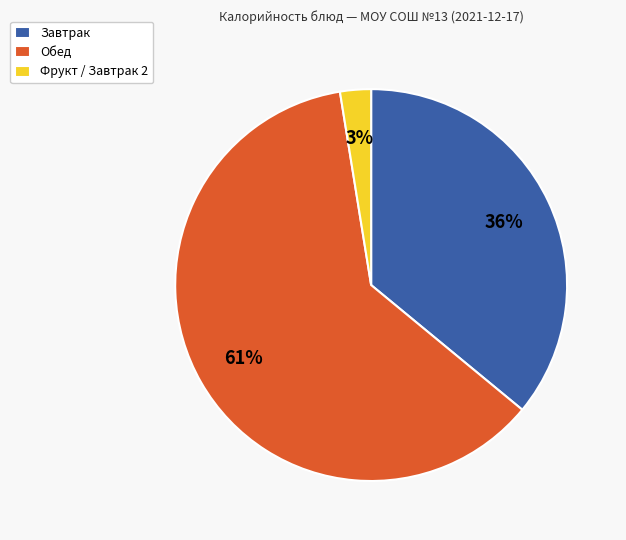

To the nearest percent, what is the average slice percentage?

33%